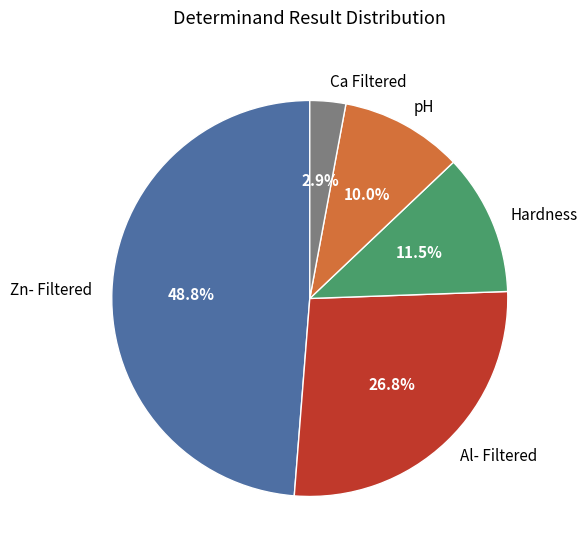

Which has a higher value, Hardness or Al- Filtered?

Al- Filtered